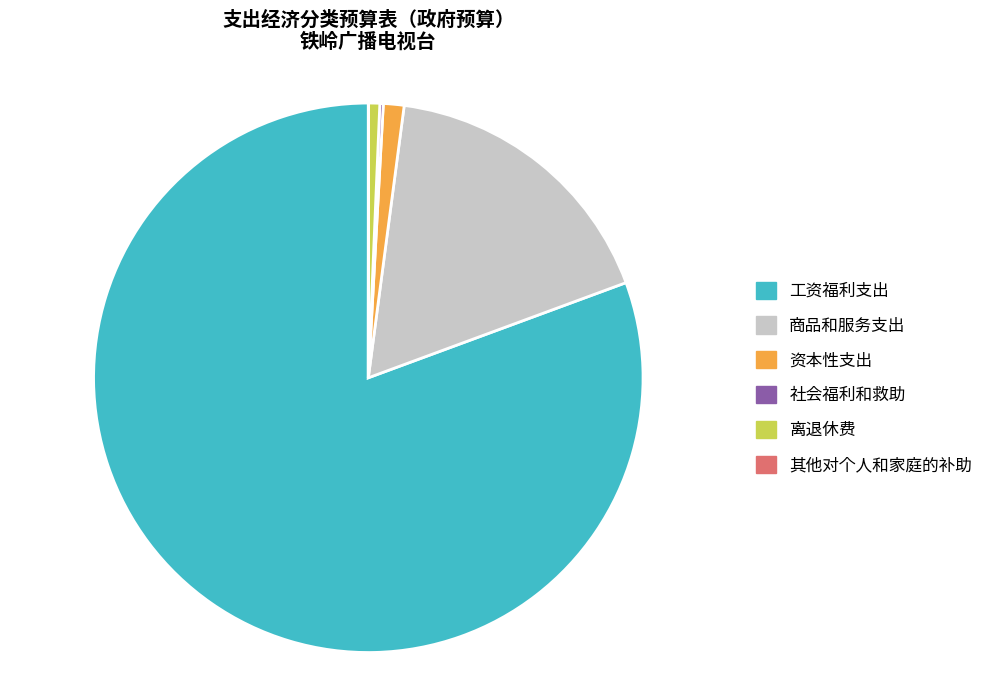

Which category accounts for the majority?

工资福利支出